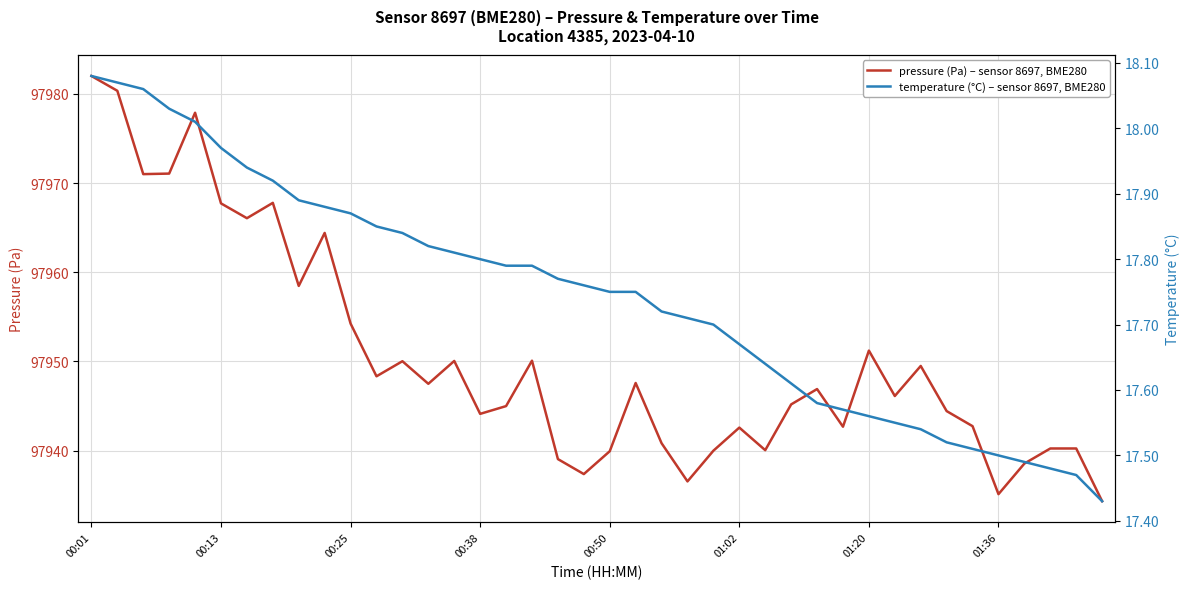

Is it true that temperature equals 24.0 at 01:20?

False